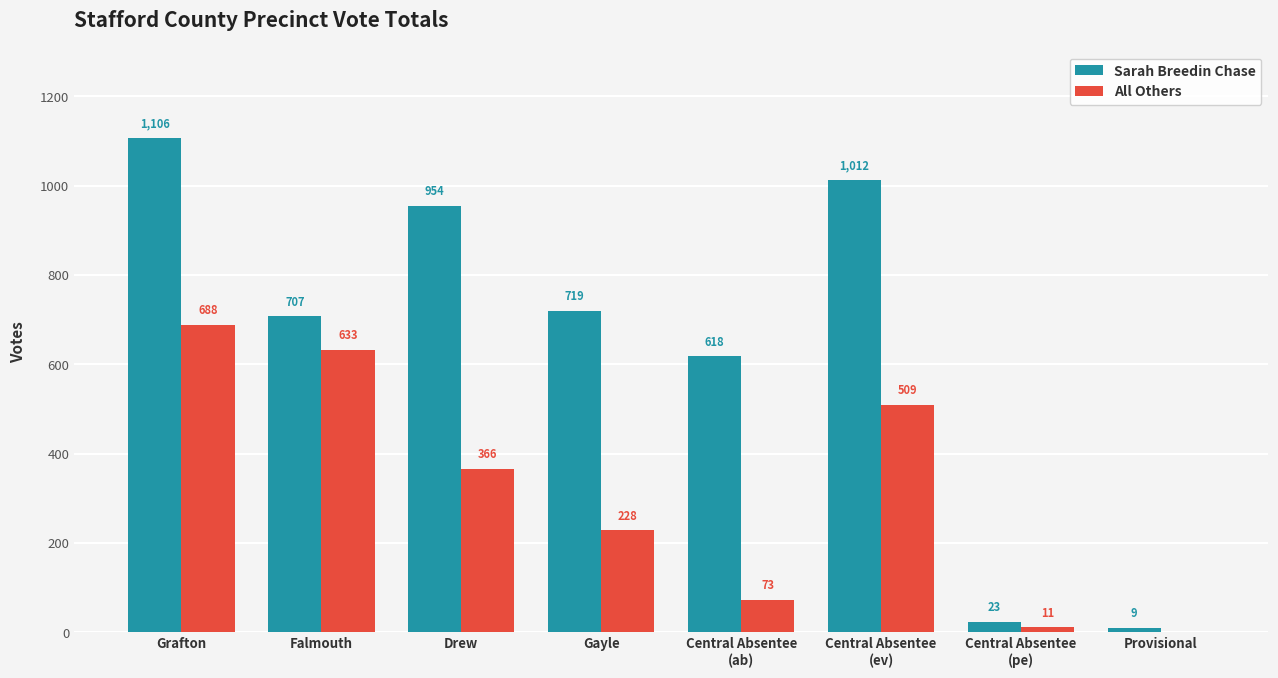

Which series changed the most between Falmouth and Gayle?

All Others